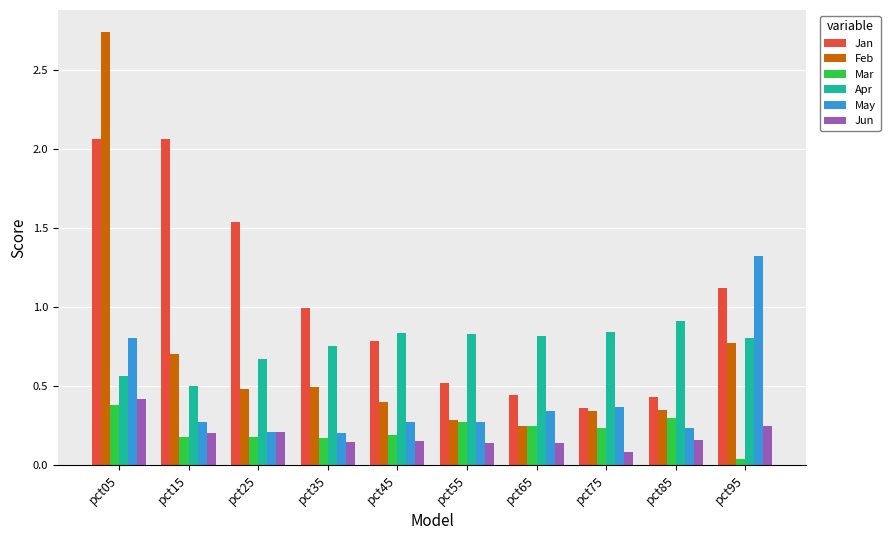

At which label is Mar closest to 0?

pct95